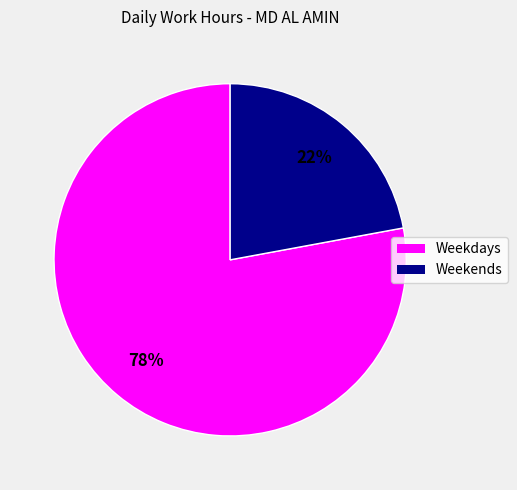

How many segments does this pie chart have?

2